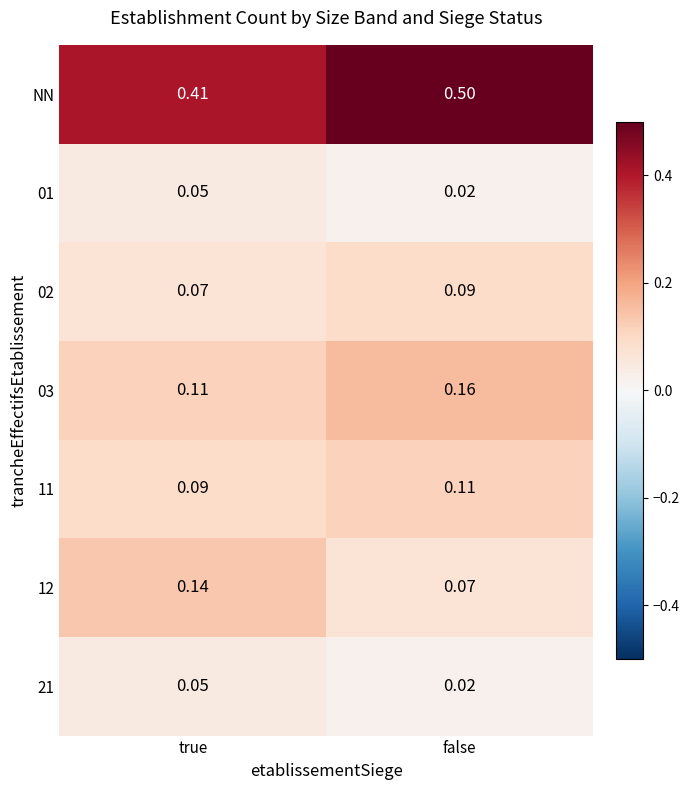

List the labels in order of 11 value, largest first.

false, true